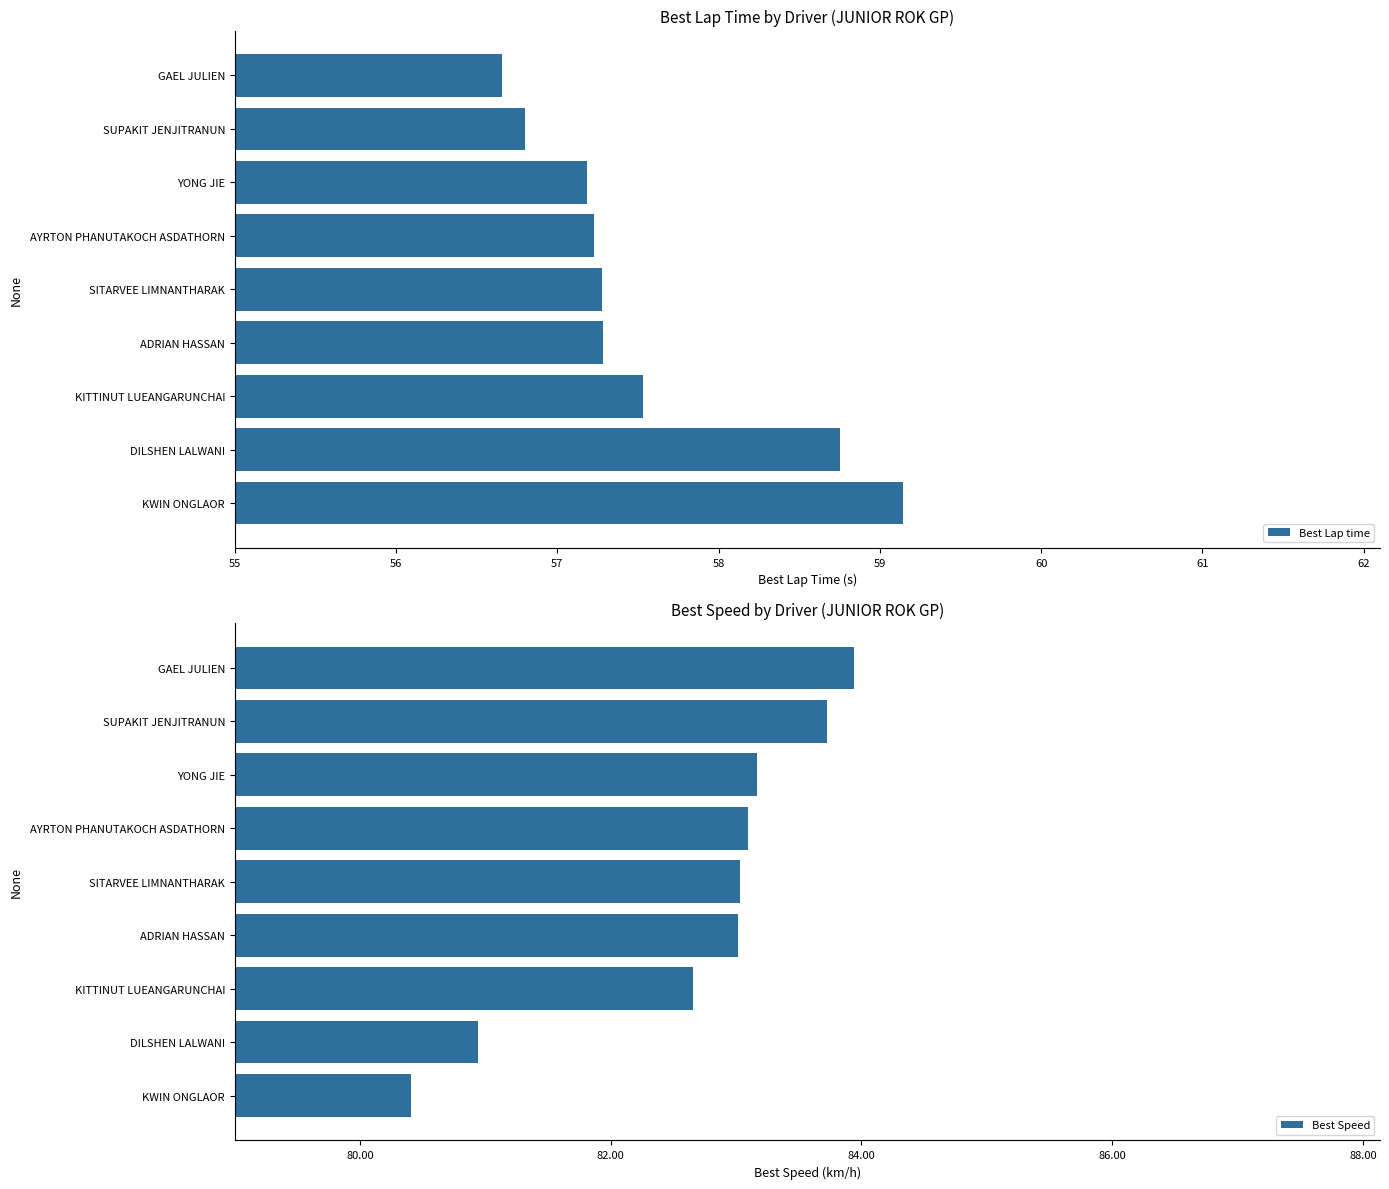

True or false: Best Speed has a value of 56.4 at SITARVEE LIMNANTHARAK.

False